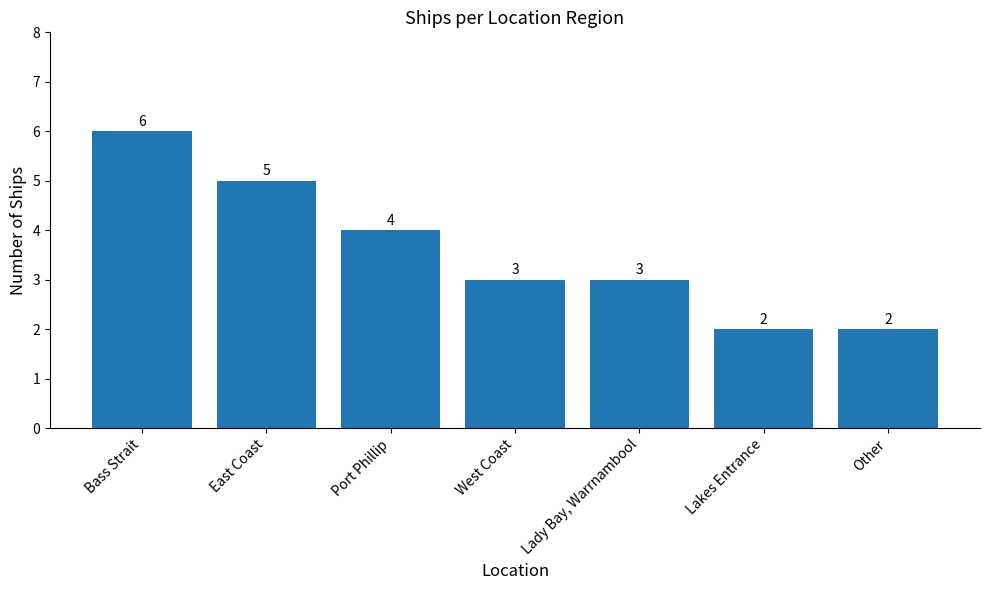

Read the value at Port Phillip.

4